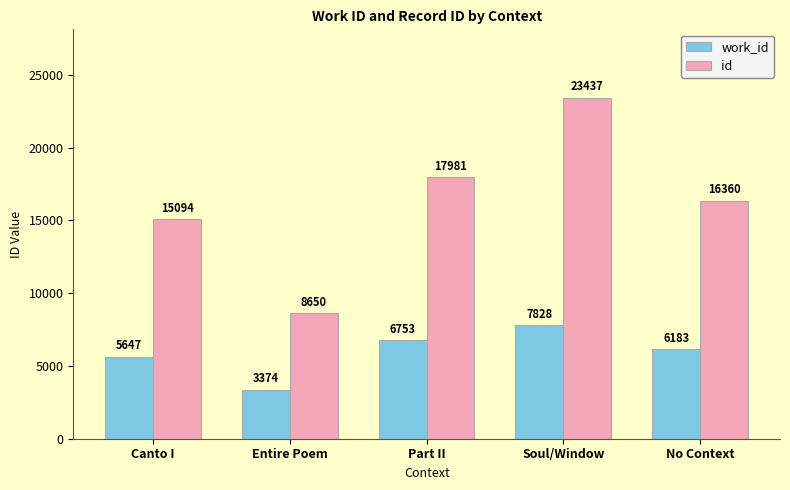

Does the chart contain any negative values?

No